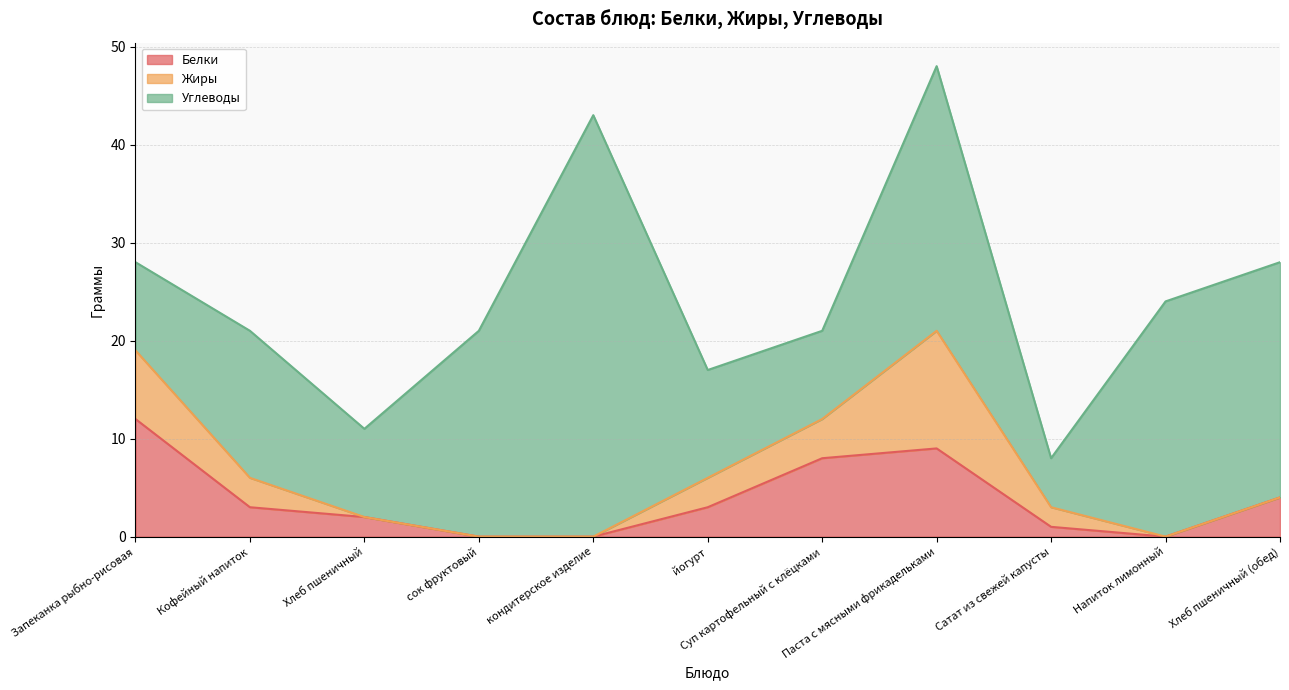

What is the total value across all series at Кофейный напиток?

21